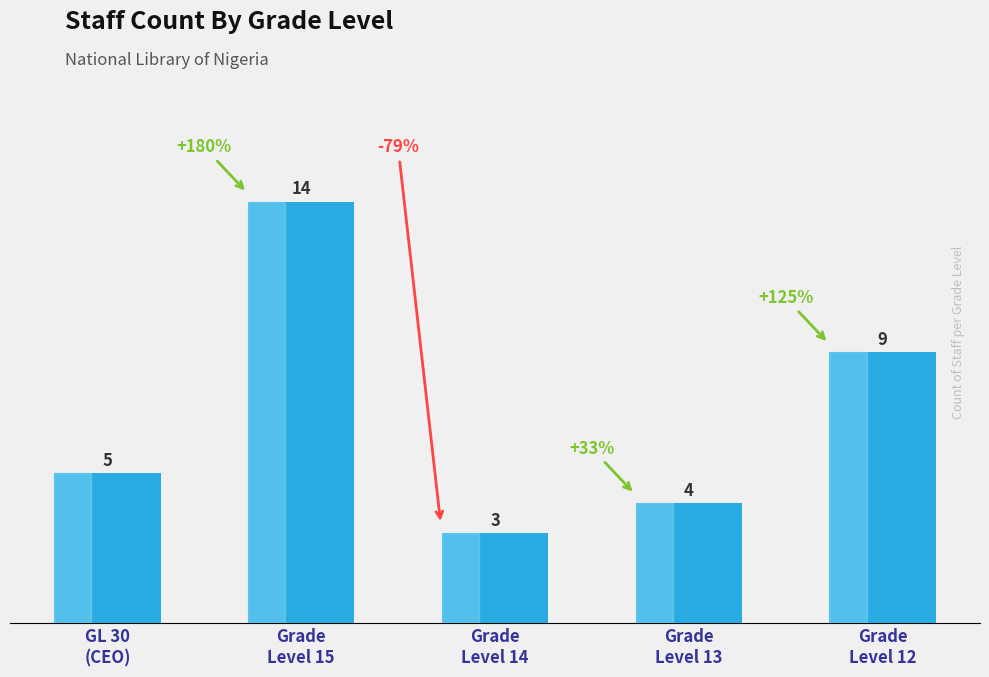

At which category does the chart reach its peak across all series?

Grade
Level 15